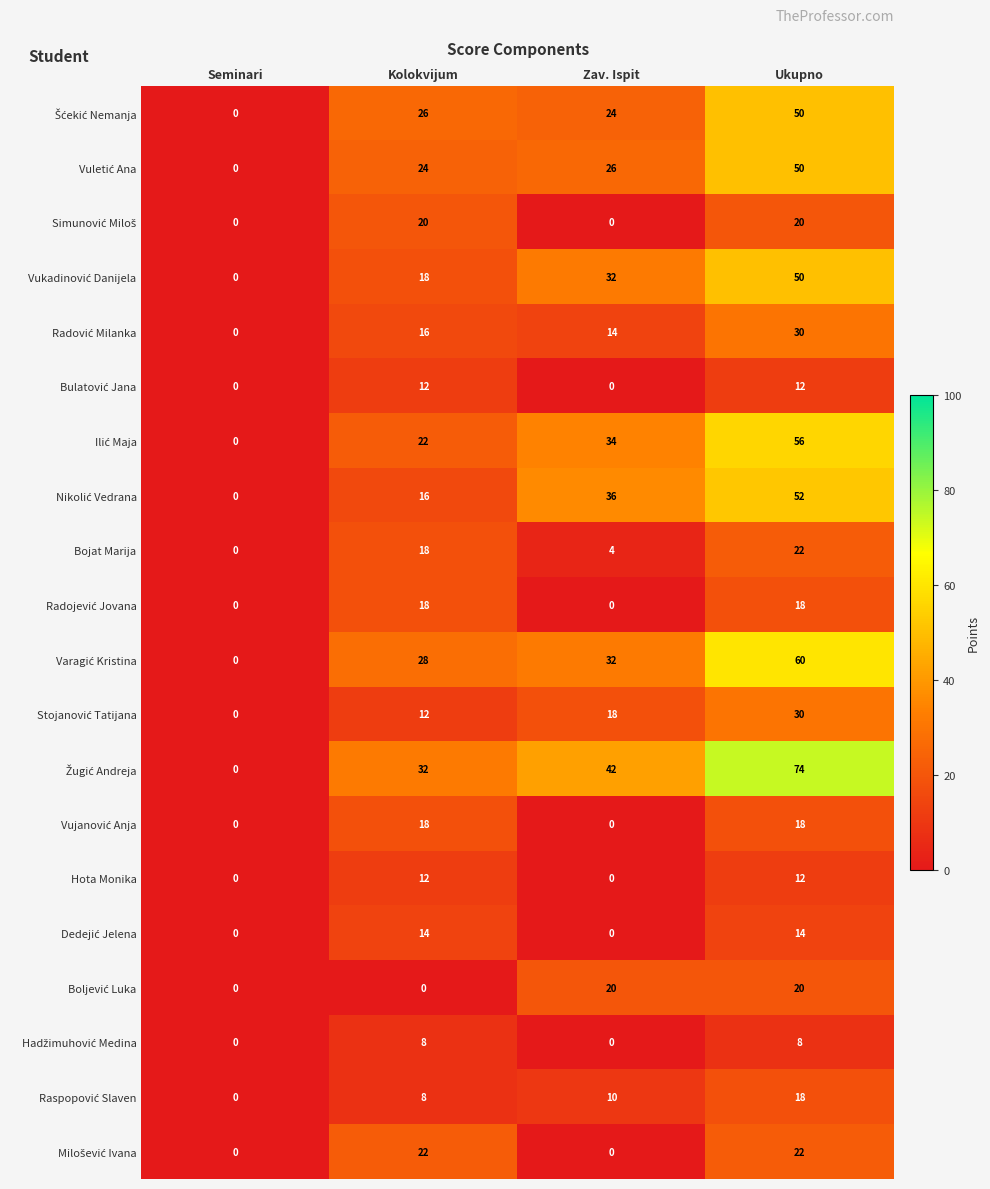

At how many categories does at least one series exceed 15?

3